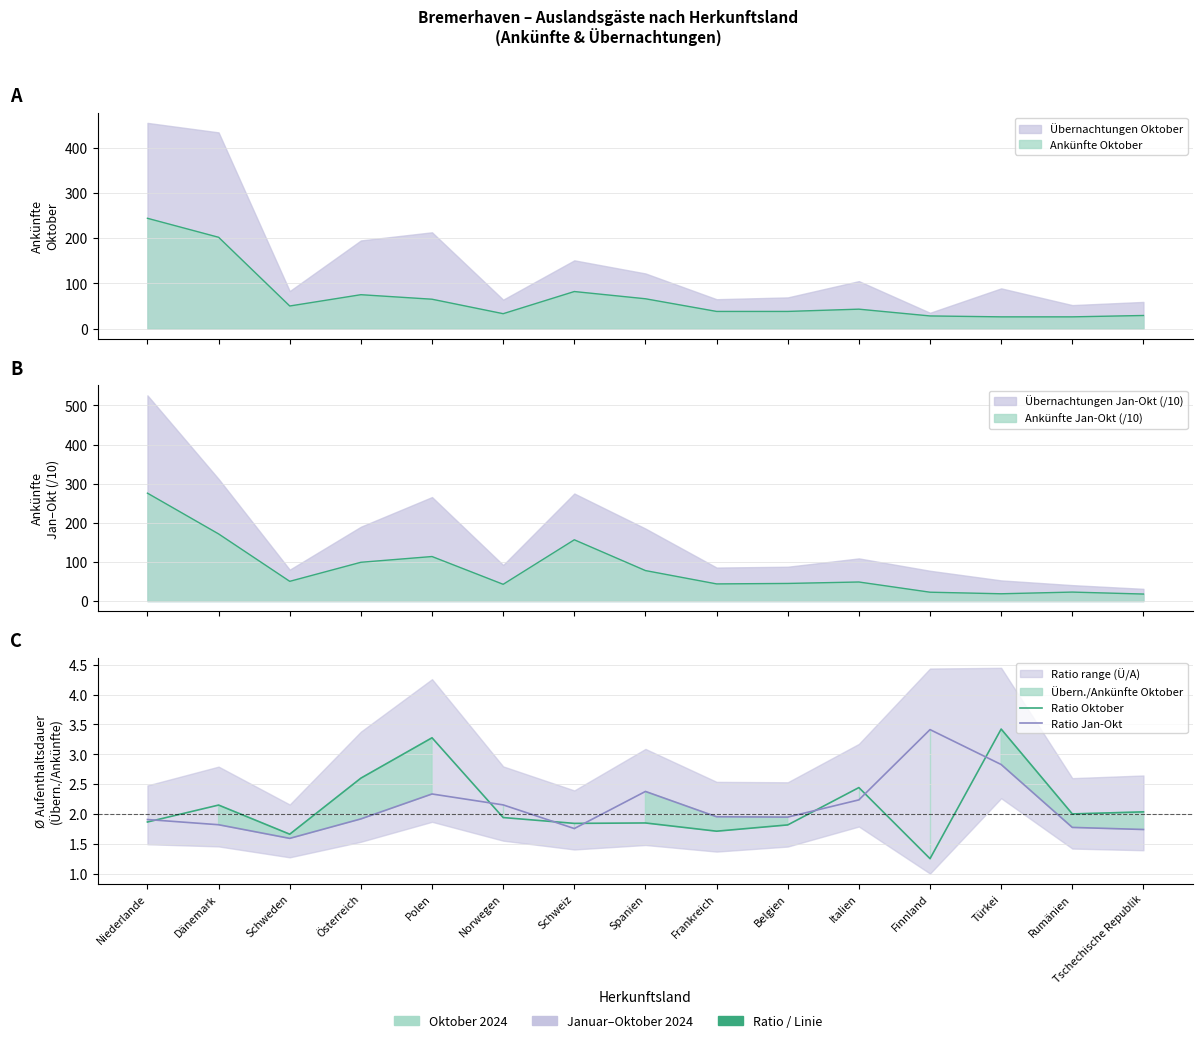

At which category does Ratio Oktober reach its first local valley?

Schweden